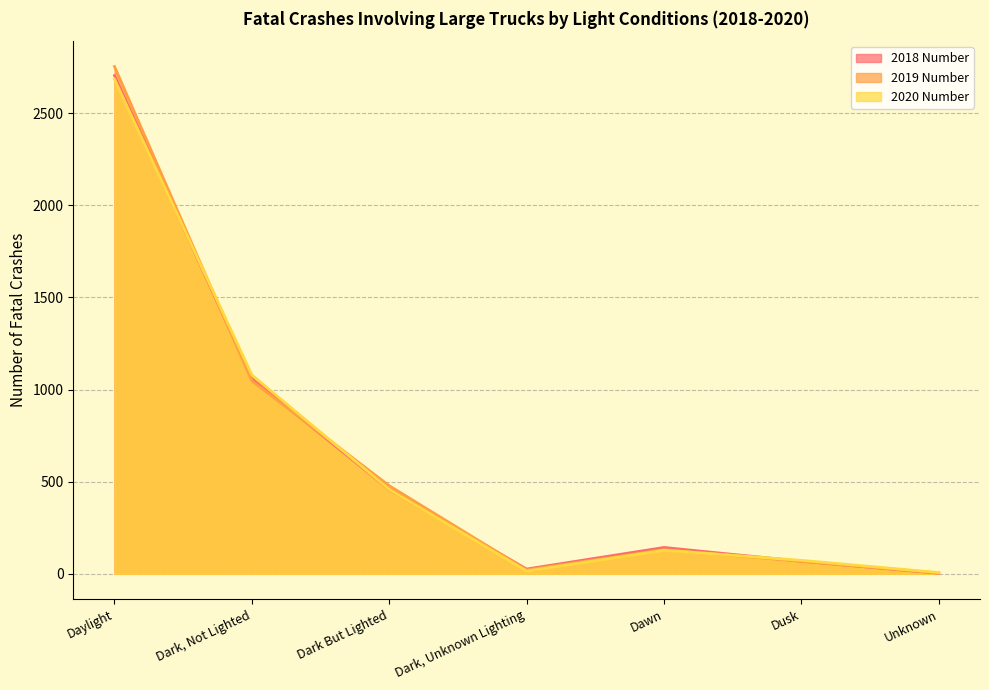

What is the difference between the highest and lowest values at Daylight?

69